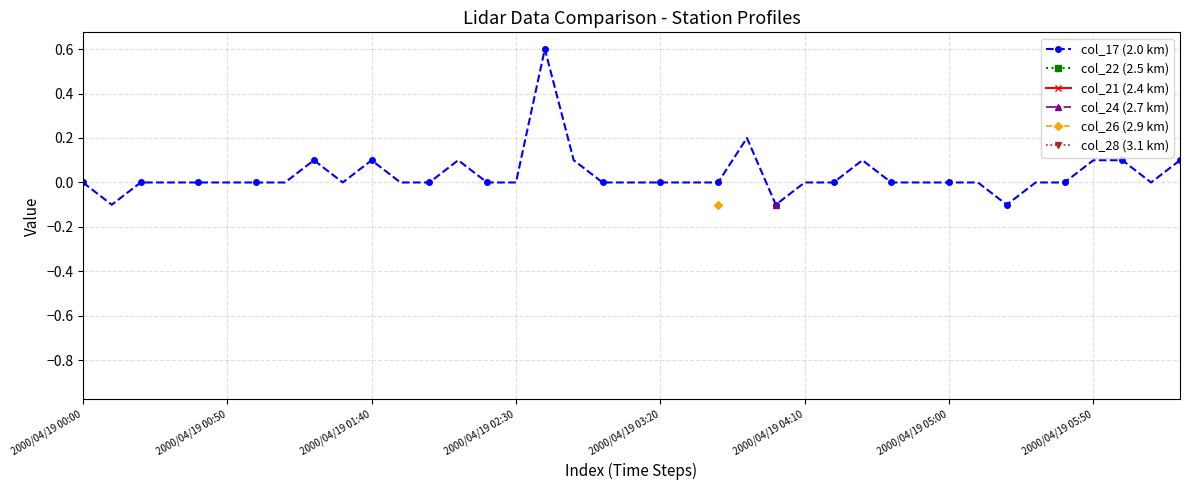

True or false: col_17 (2.0 km) has a value of 0.0 at 2000/04/19 00:00.

True